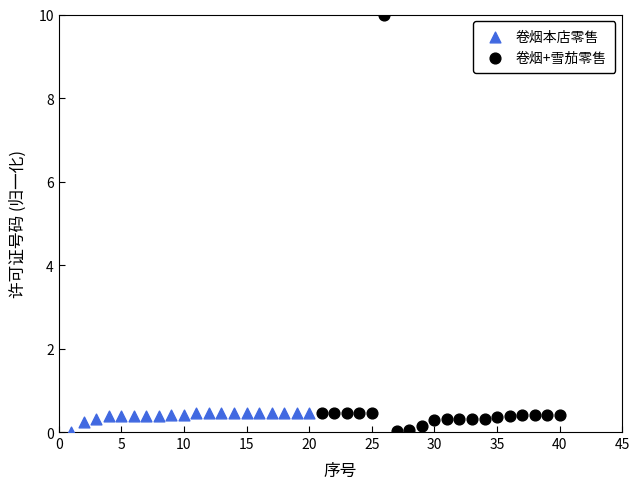

Which series reaches the maximum Y coordinate?

卷烟+雪茄零售